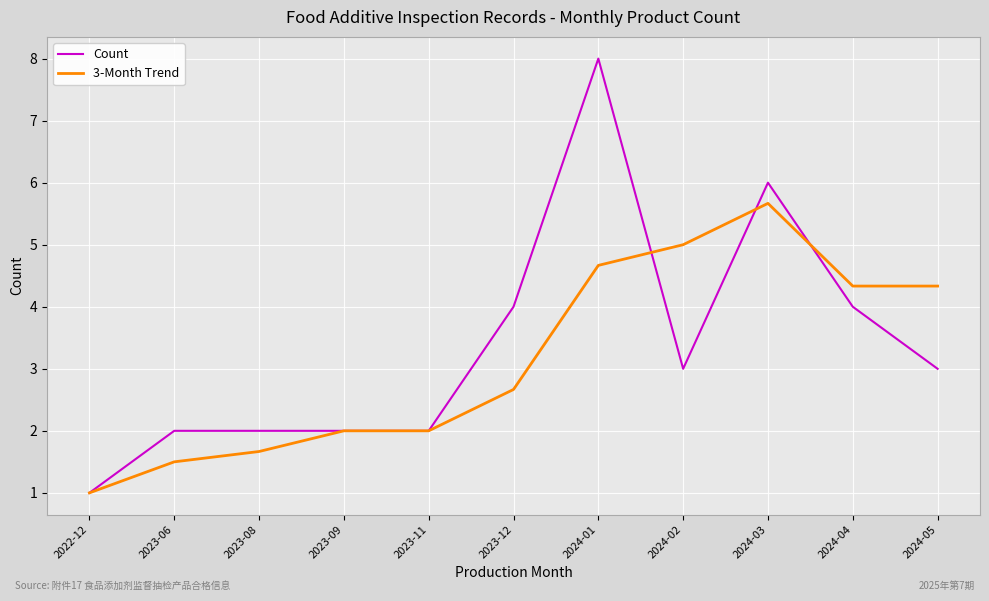

List the series in order of their peak value, highest first.

Count, 3-Month Trend